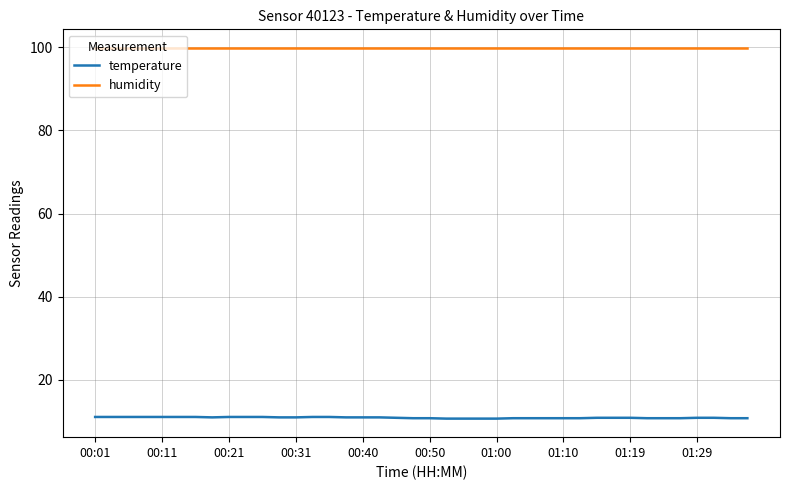

List the series in order of their peak value, lowest first.

temperature, humidity